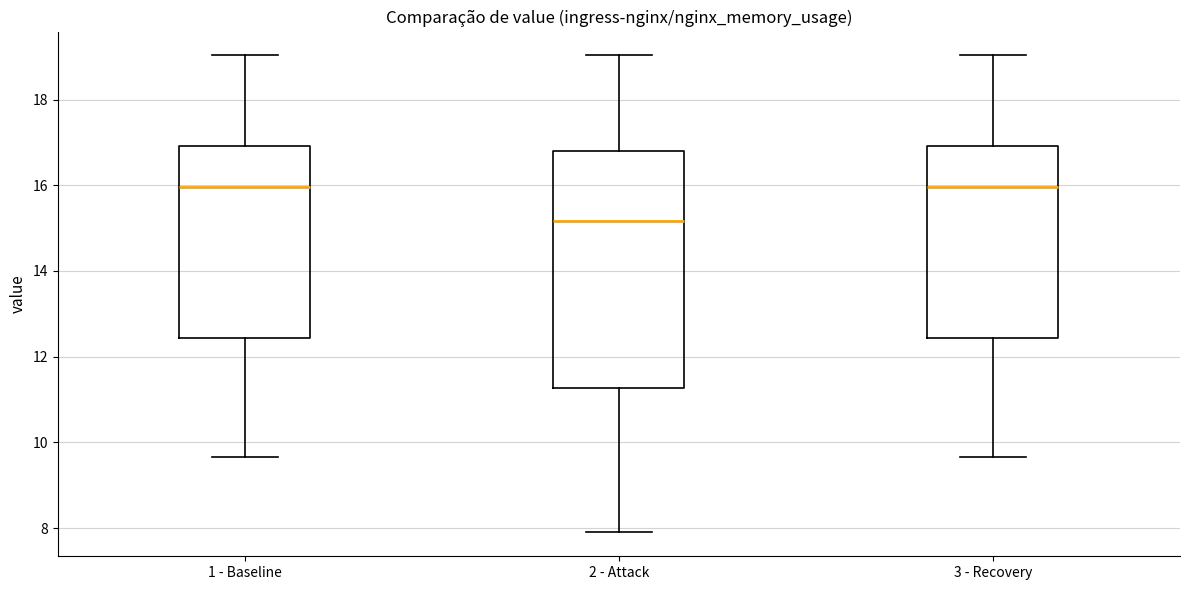

Reading left to right, transcribe this box plot: for each box, give where its median line is, the range the box spans, and where its two whiskers end, as read against the y-axis. The values are not printed on the chart, so give them approximately, as read against the axis.

1 - Baseline: median 16.0, box 12.4 to 17.0, whiskers 9.6 to 19.0
2 - Attack: median 15.2, box 11.2 to 16.8, whiskers 8.0 to 19.0
3 - Recovery: median 16.0, box 12.4 to 17.0, whiskers 9.6 to 19.0